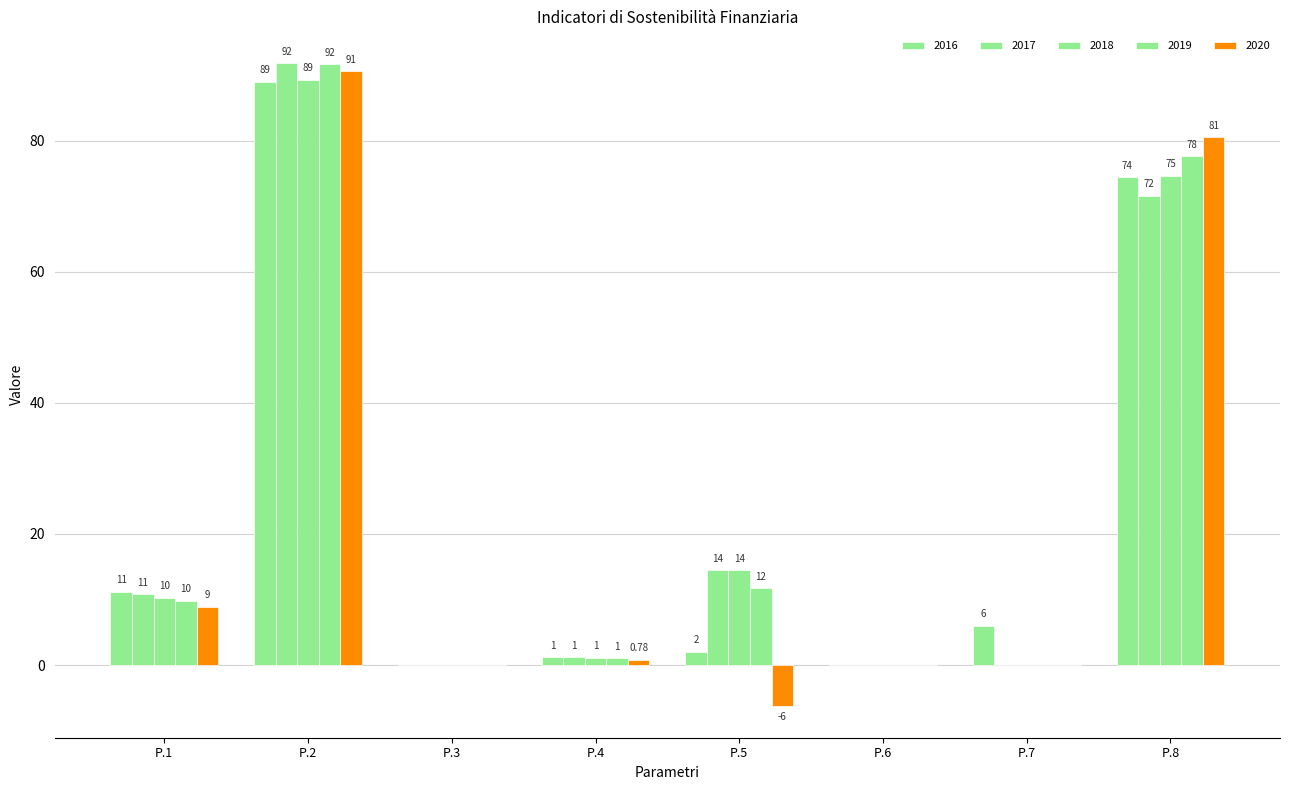

How many groups of bars are there?

8